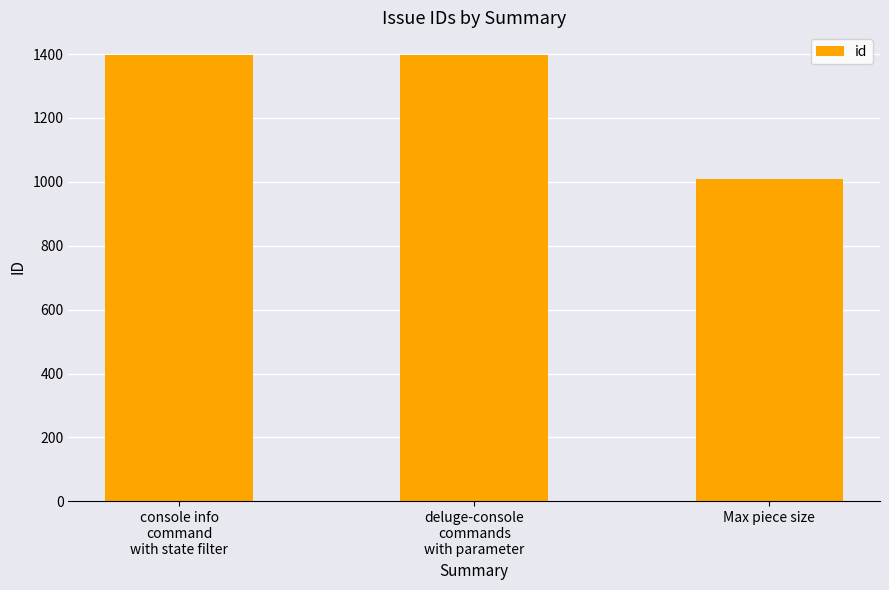

Are the bars horizontal?

No